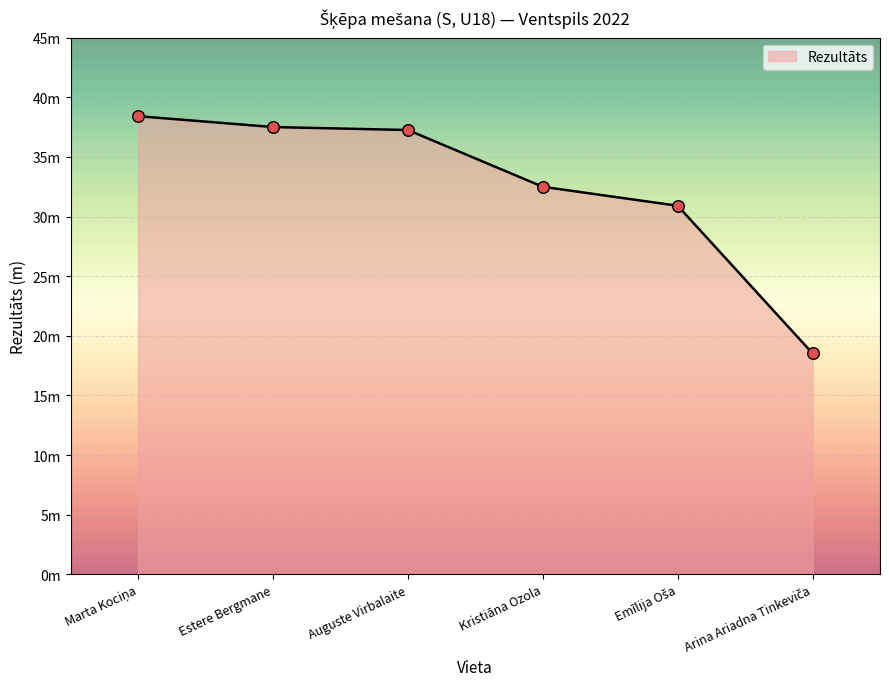

What is the change in value from Estere Bergmane to Kristiāna Ozola?

-5.0